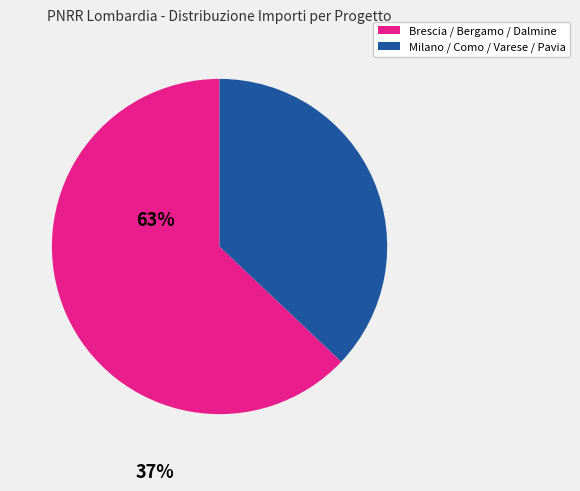

True or false: Brescia / Bergamo / Dalmine accounts for 63% of the total.

True